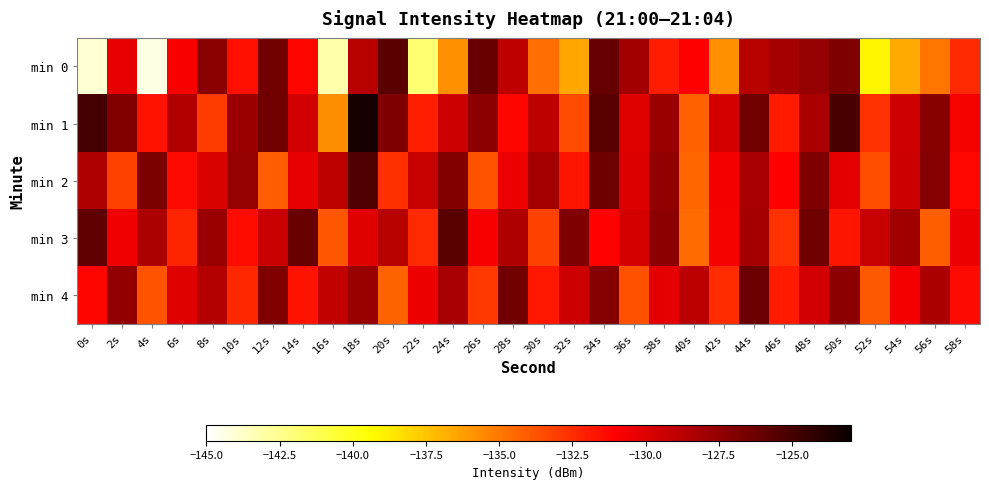

Which series changed the most between 0s and 38s?

min 0